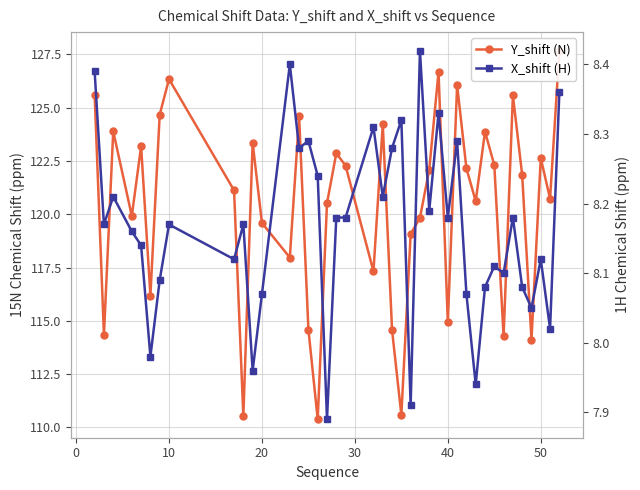

Which series has the widest spread of values?

Y_shift (N)